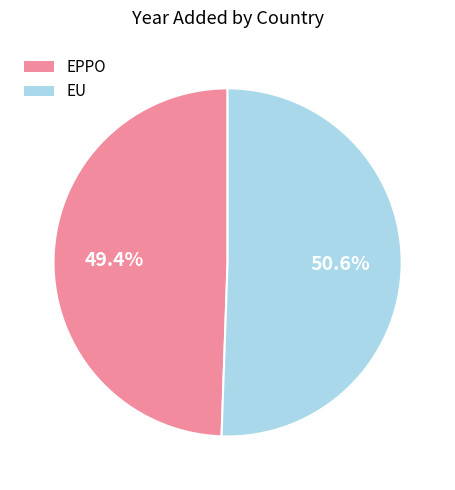

Is it true that EPPO is 49% of the pie?

True